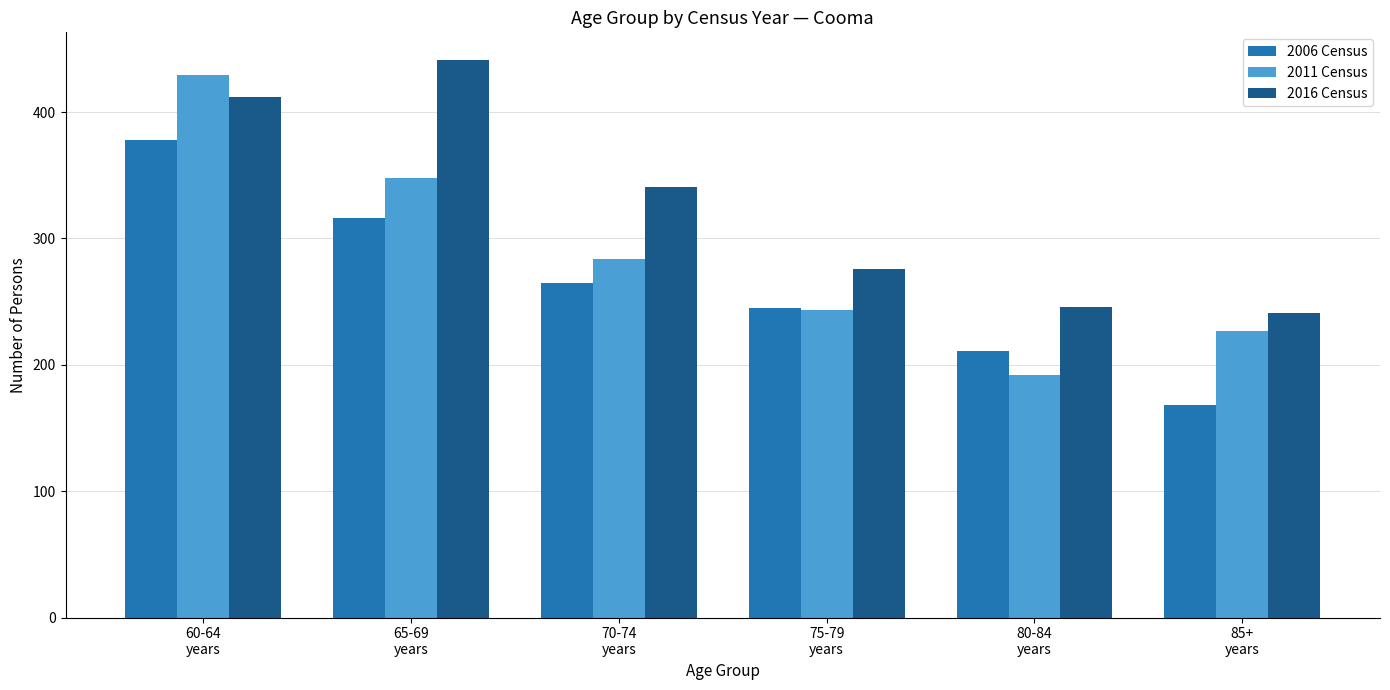

Rank the series by their maximum value, from lowest to highest.

2006 Census, 2011 Census, 2016 Census